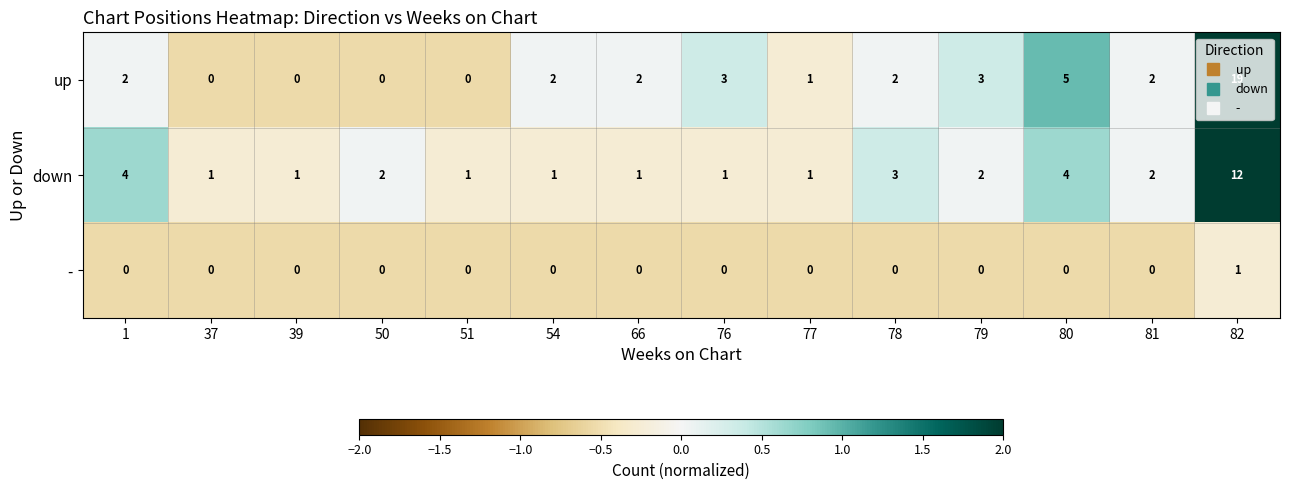

Which series has the widest spread of values?

up